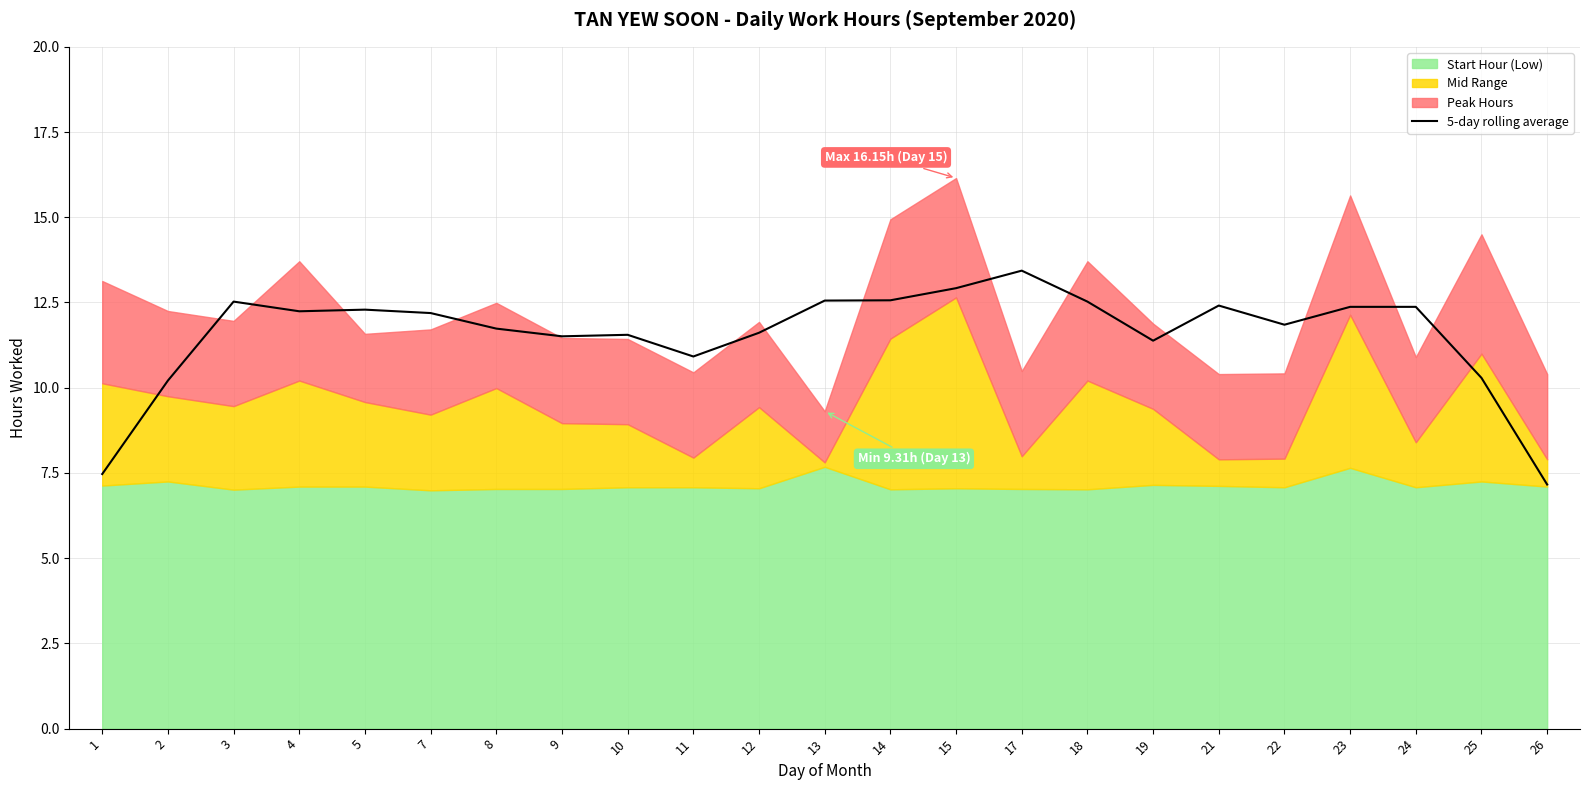

List the labels in order of value, largest first.

17, 15, 14, 13, 3, 18, 21, 23, 24, 5, 4, 7, 22, 8, 12, 10, 9, 19, 11, 25, 2, 1, 26